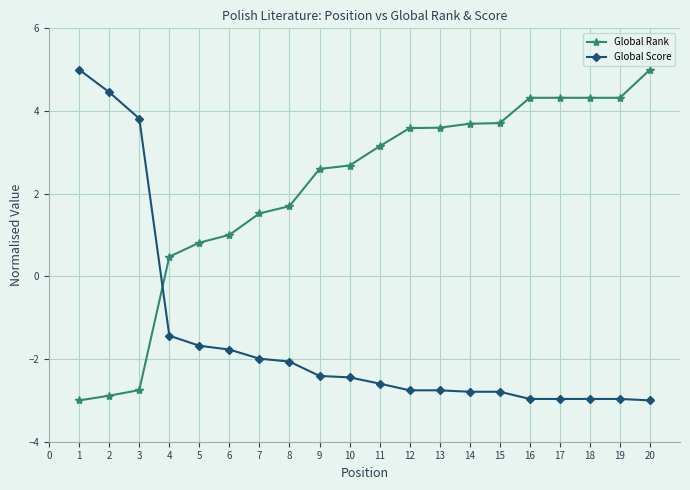

Which series changed the most between 4 and 17?

Global Rank